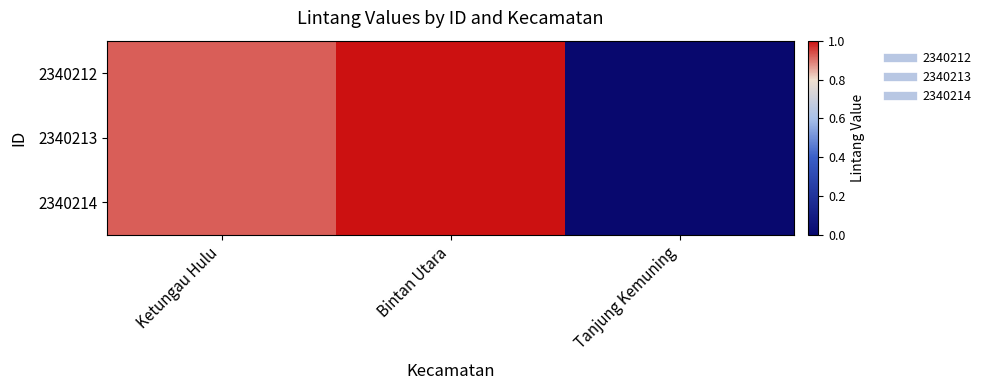

Which series has the widest spread of values?

2340212